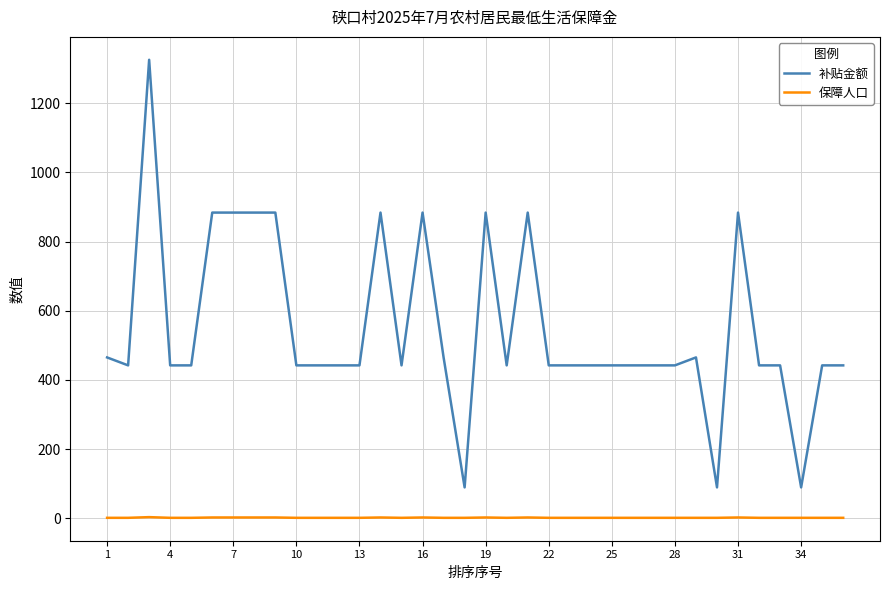

True or false: 补贴金额 and 保障人口 cross at least once.

False